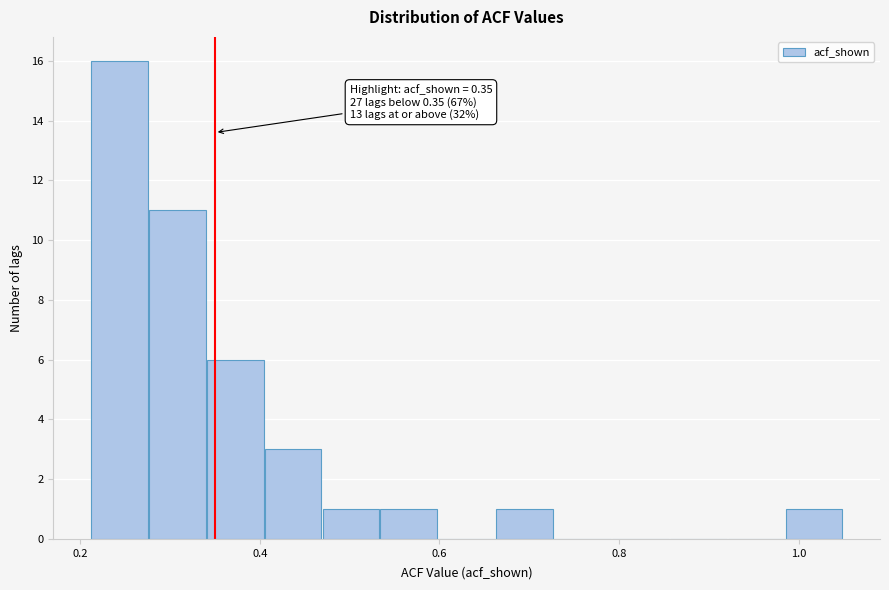

Read against the x-axis, roughly where is the centre of the tallest bar?

0.24